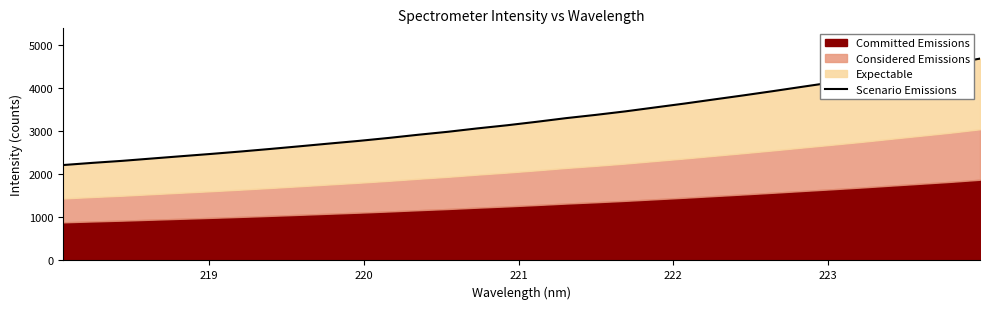

What is the value of the 3rd point from the left?

2312.3